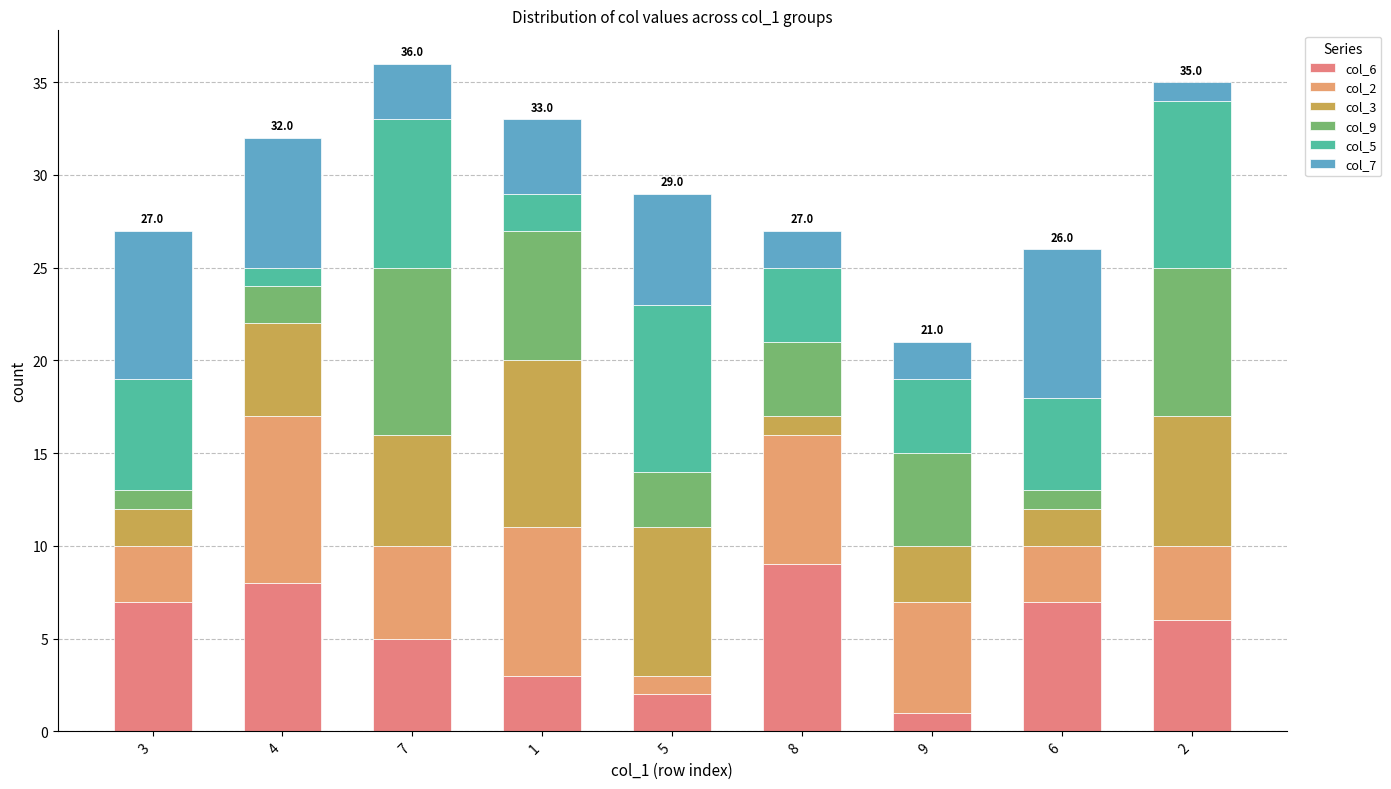

At how many categories does at least one series exceed 8?

6